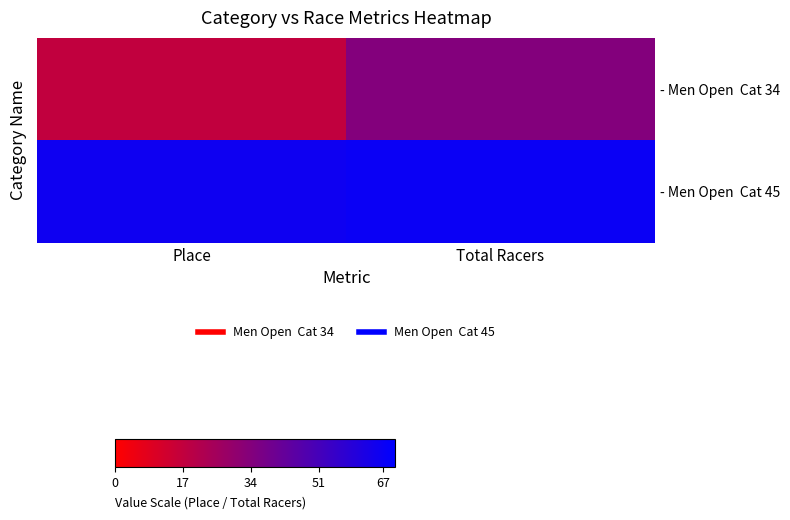

What is the spread (max minus min) of values at Place?

49